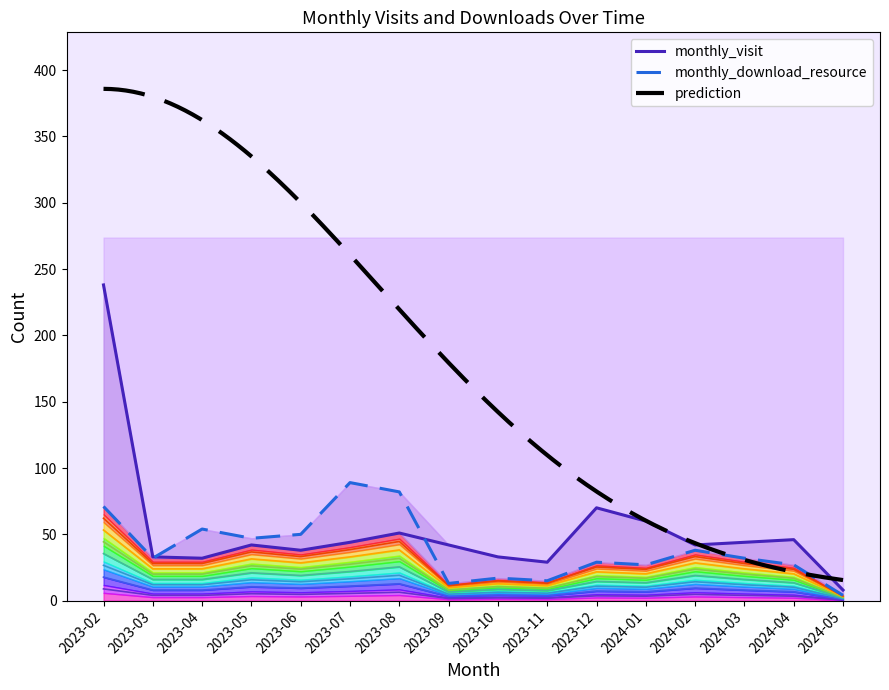

What is the label of the 14th point from the right?

2023-04